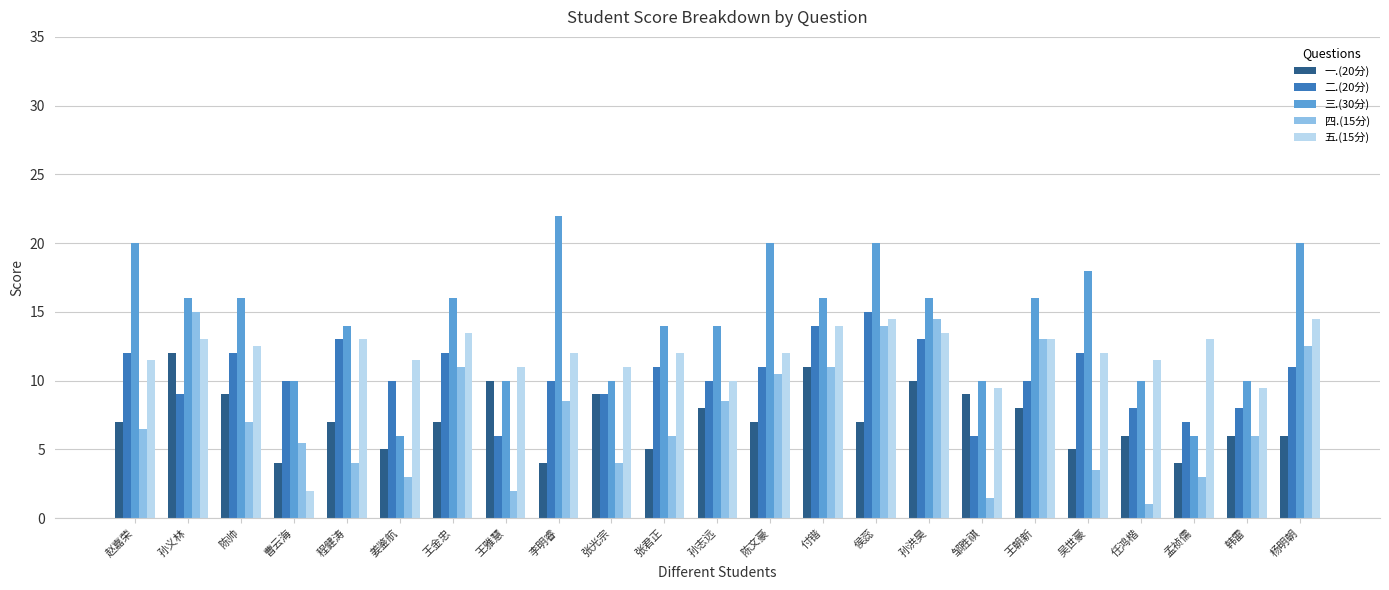

What is the spread (max minus min) of values at 李明睿?

18.0